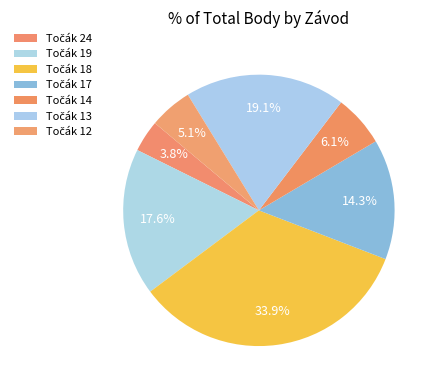

Count the number of slices in the pie.

7